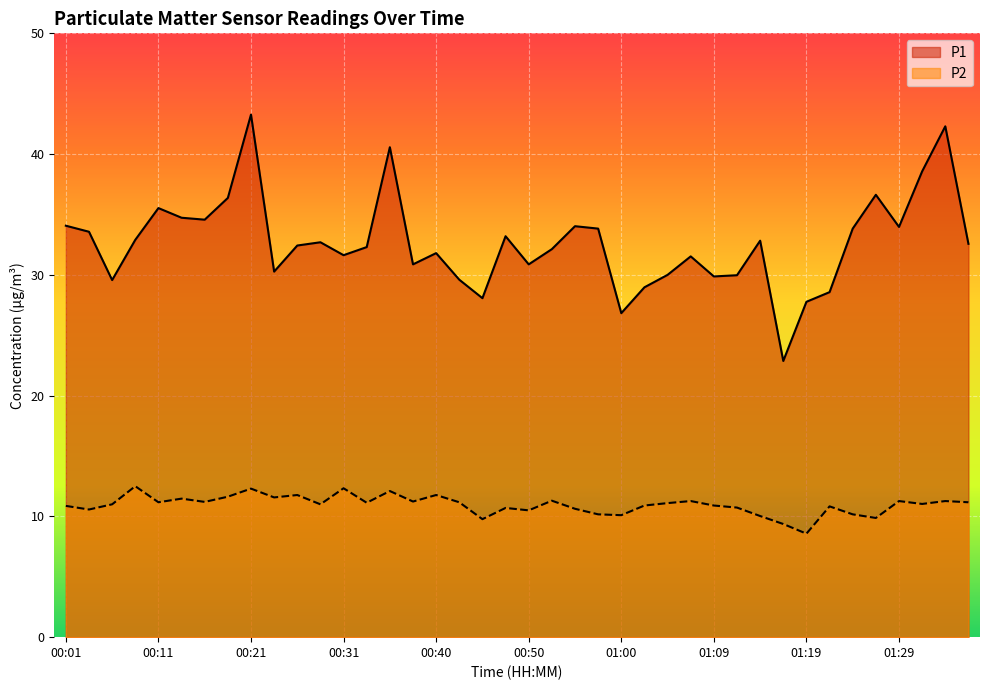

Where does the P1 series first go above 32?

00:01